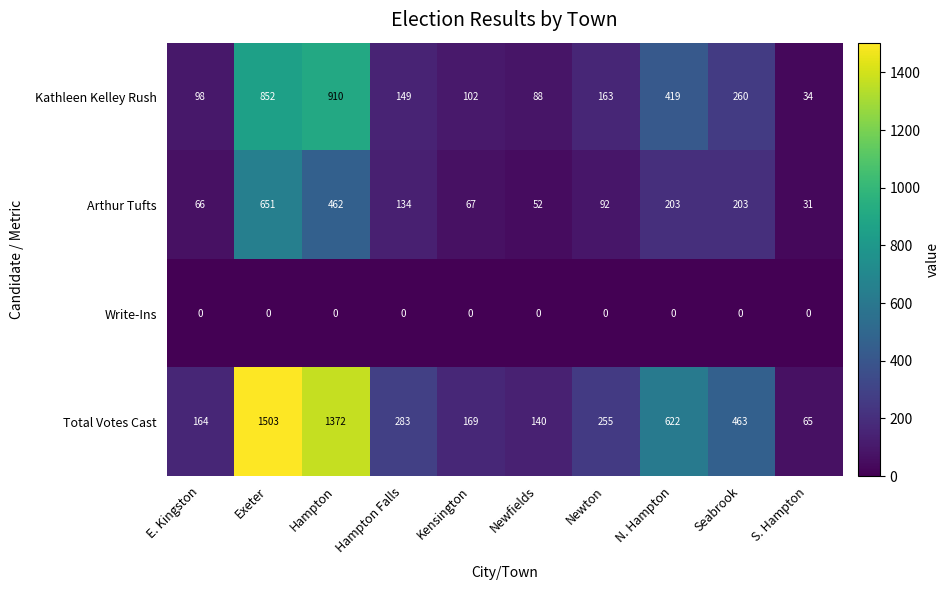

What is the difference between the Kathleen Kelley Rush values at Hampton and Kensington?

808